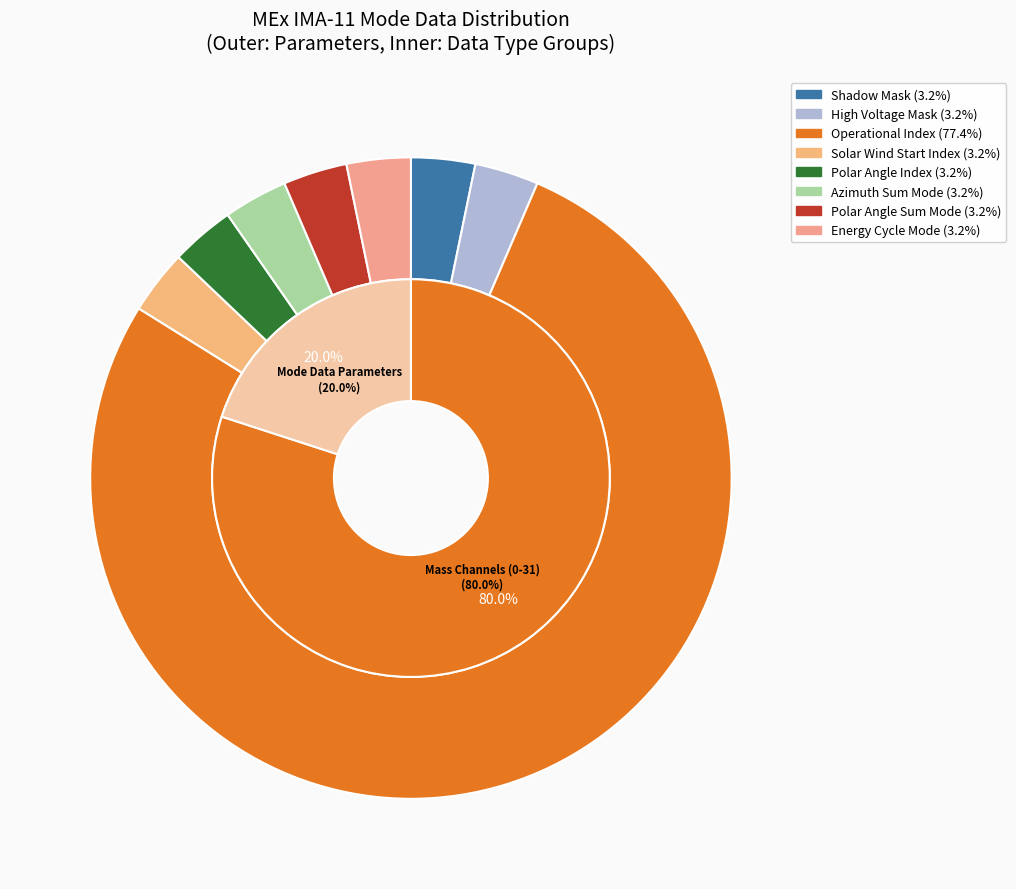

Count the number of slices in the pie.

8